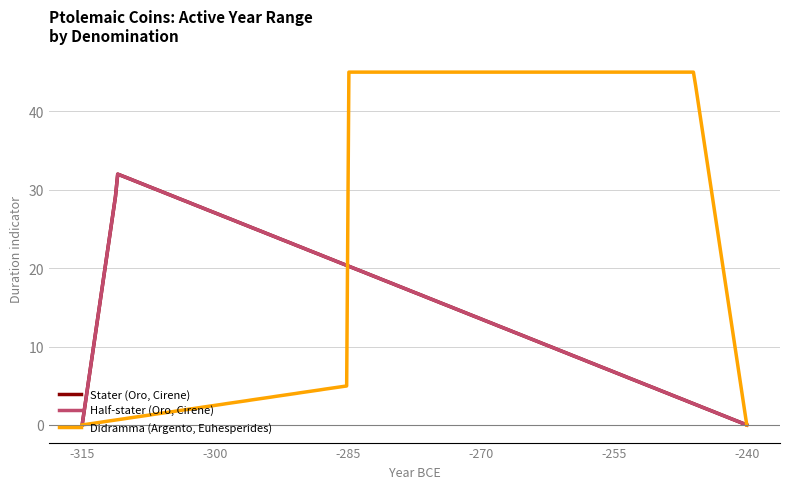

Does the chart have visible grid lines?

Yes